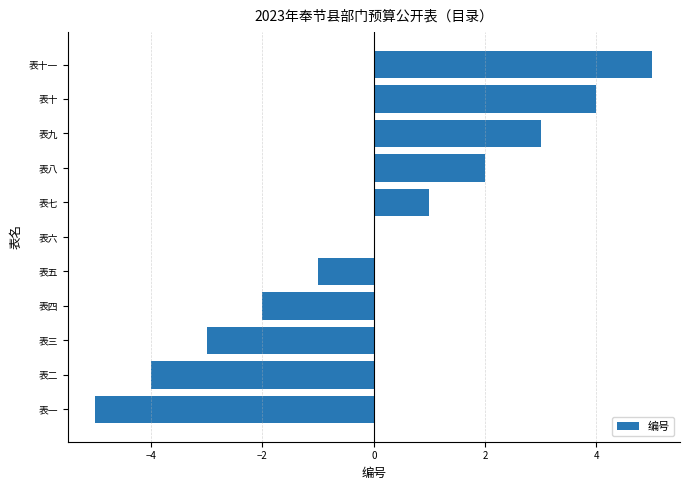

Count the number of data series in this chart.

1